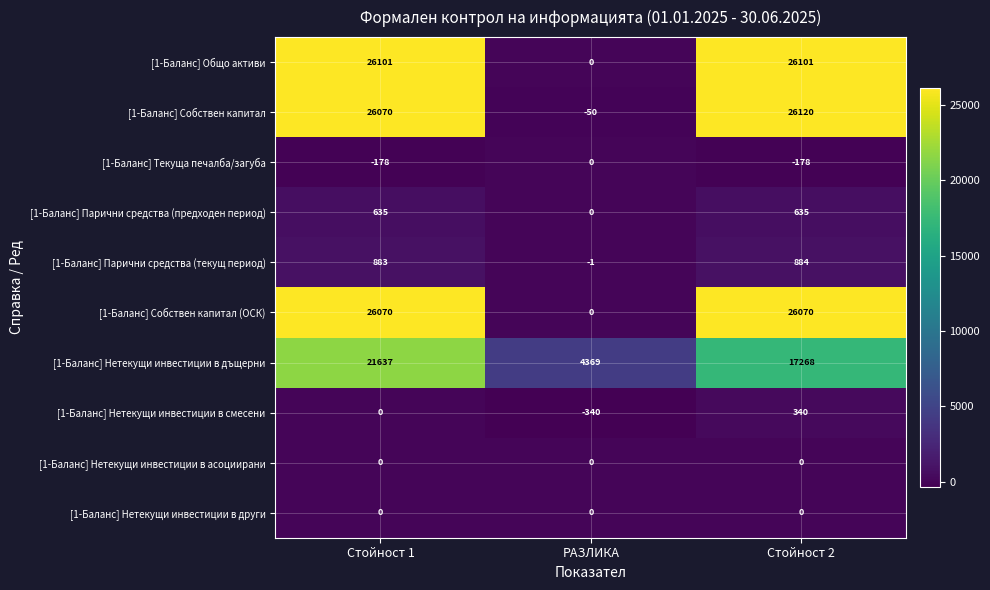

What is the minimum value shown in the chart?

-340